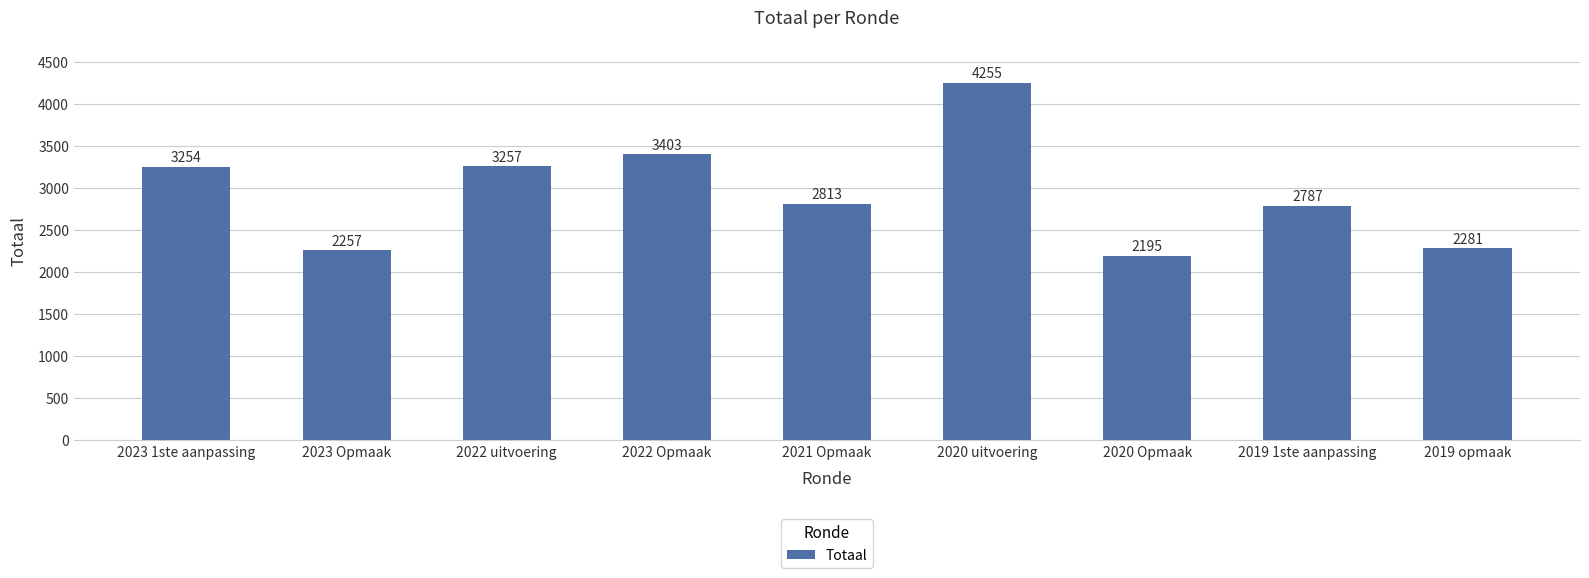

True or false: the data shows 996 at 2023 1ste aanpassing.

False